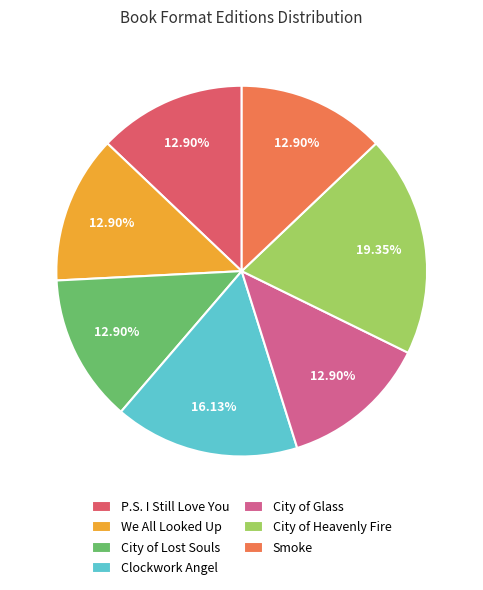

What percentage do P.S. I Still Love You and City of Glass together represent?

25.8%